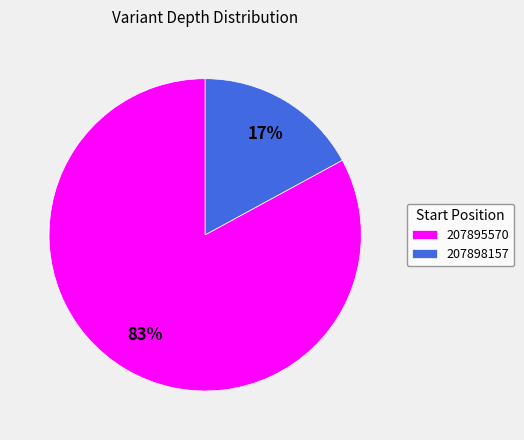

What percentage is the 207895570 slice, to the nearest percent?

83%